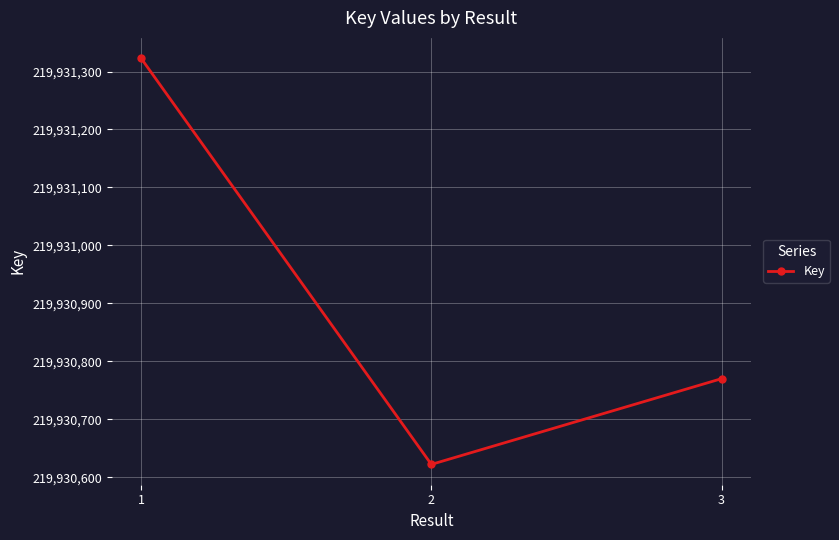

What is the minimum value shown in the chart?

219930622